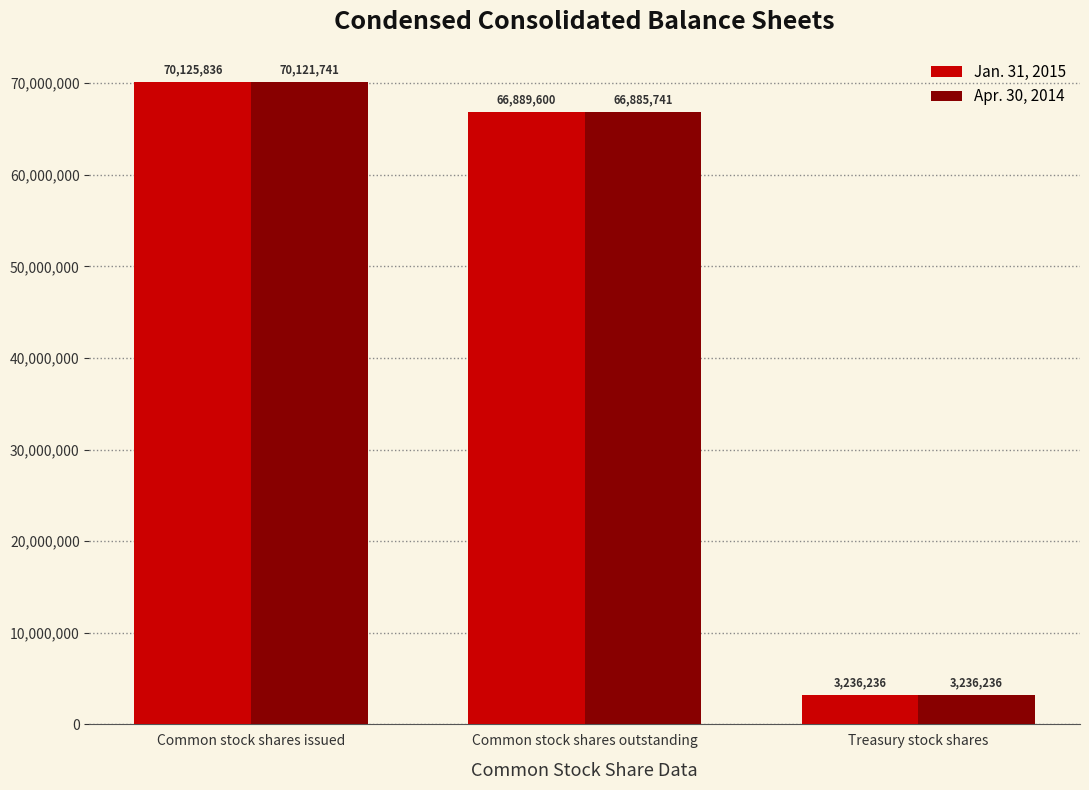

True or false: Jan. 31, 2015 has a value of 3236236 at Treasury stock shares.

True